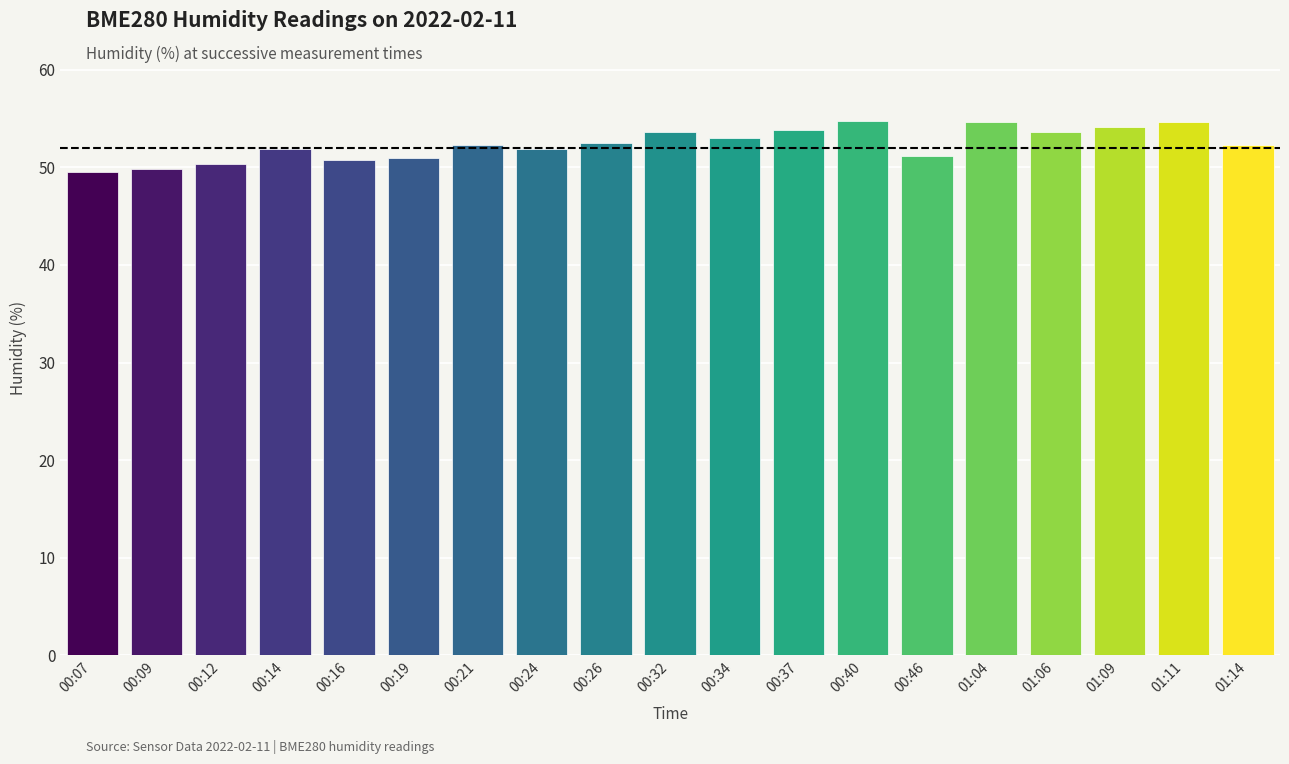

Does the chart contain any negative values?

No